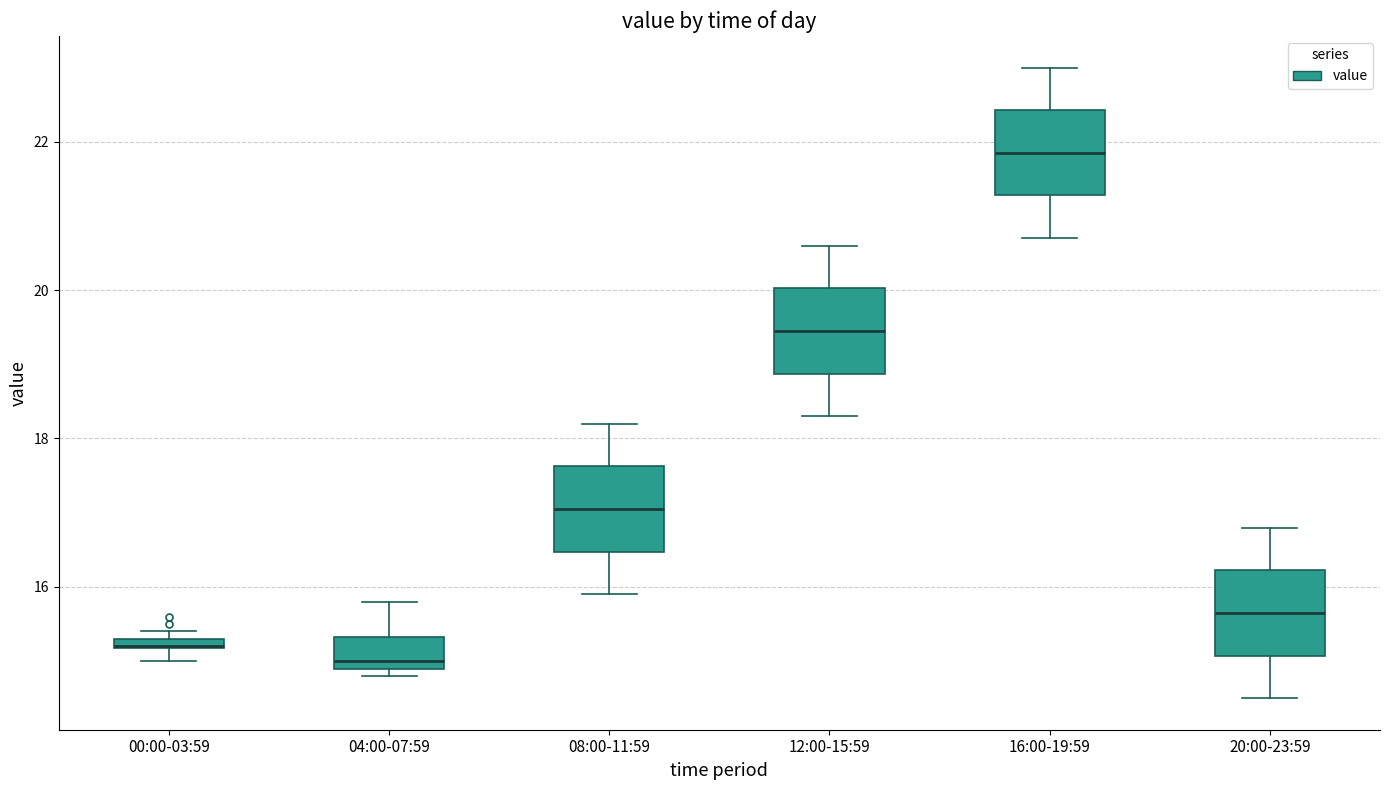

Where does the upper whisker of the box for 12:00-15:59 end on the y-axis? The values are not printed on the chart, so give them approximately, as read against the axis.

20.6